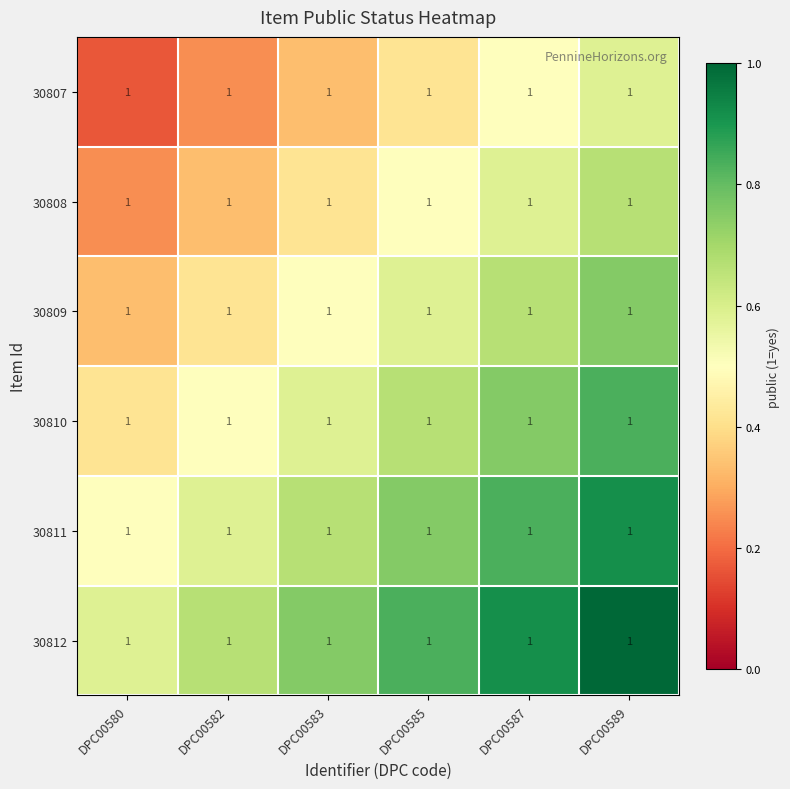

List the series in order of their overall mean, lowest first.

30807, 30808, 30809, 30810, 30811, 30812